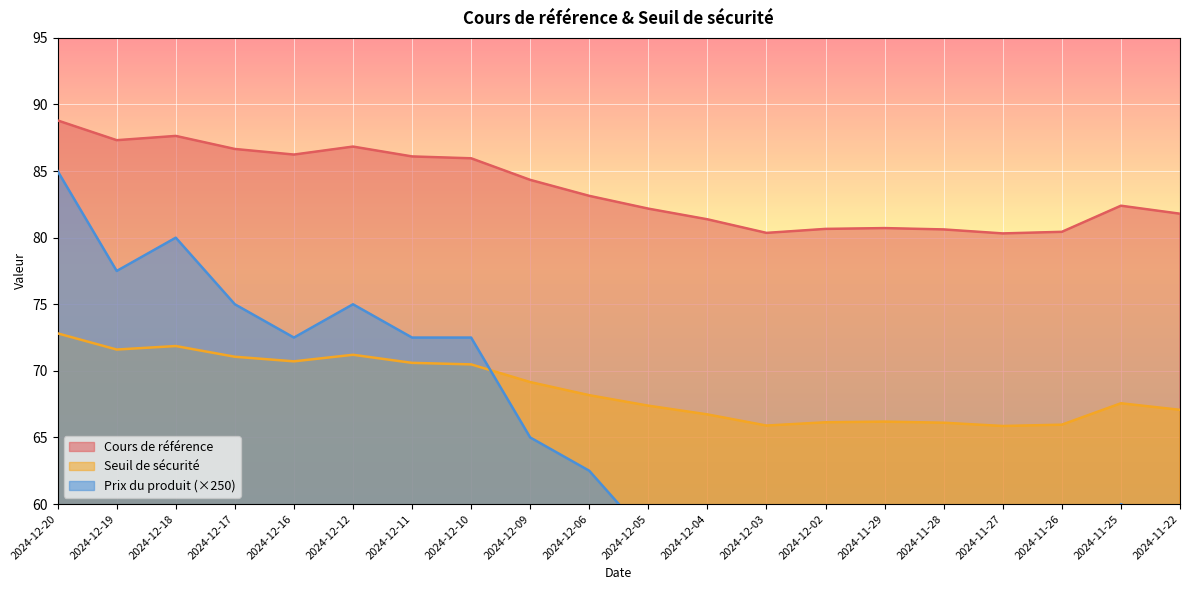

What is the sum of the Seuil de sécurité values at 2024-12-11 and 2024-12-03?

136.5